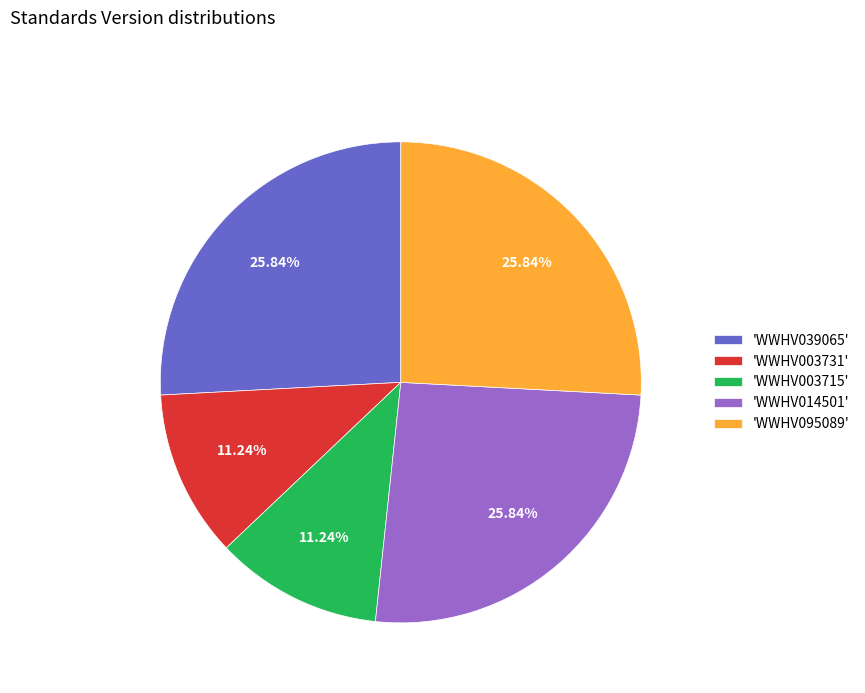

Is the sum of 'WWHV003715' and 'WWHV014501' greater than half?

No